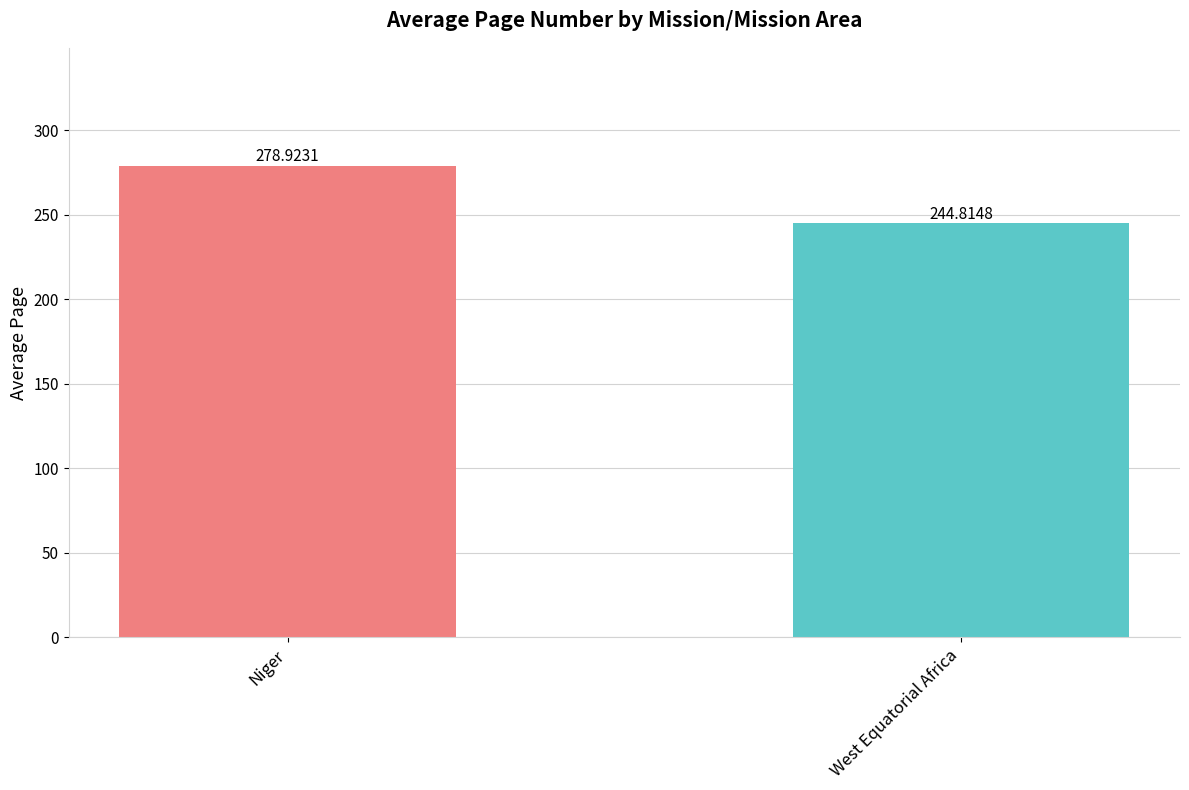

What is the sum of the values at Niger and West Equatorial Africa?

523.7